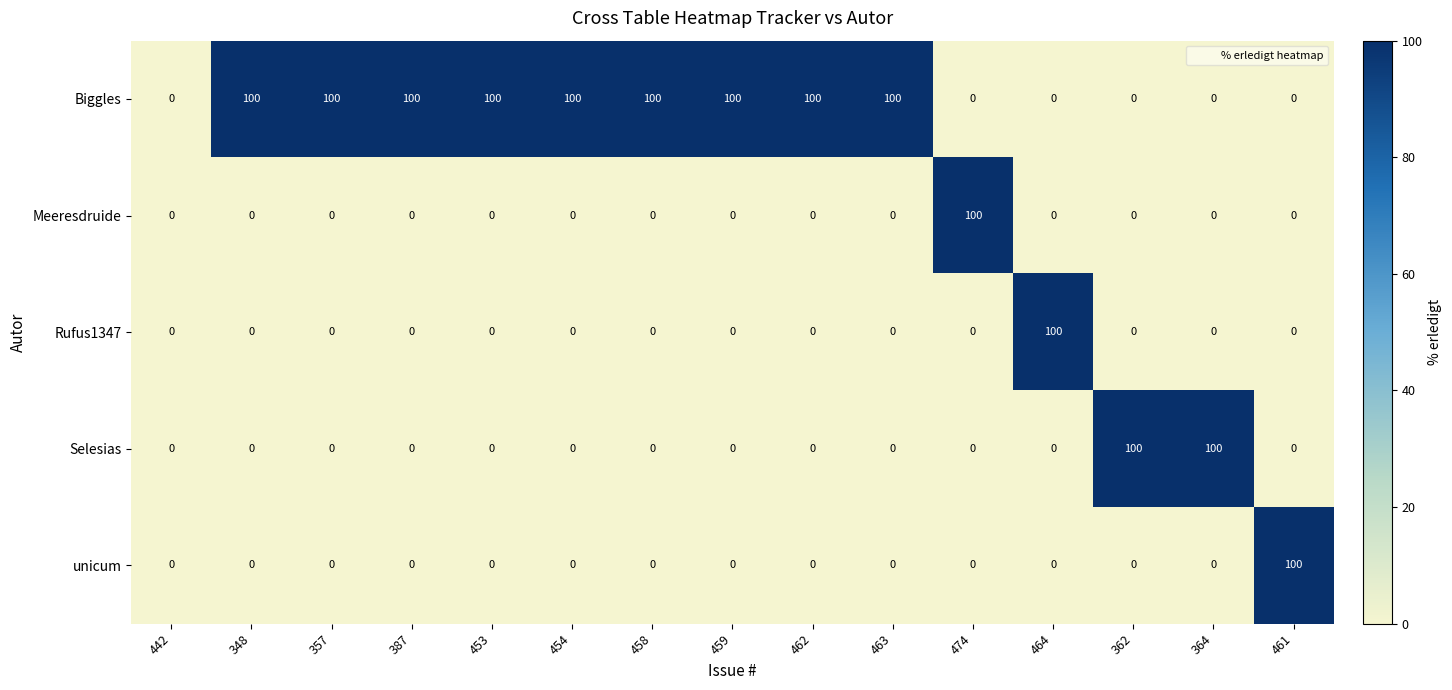

What is the approximate value of Rufus1347 at 464, to the nearest 50?

100